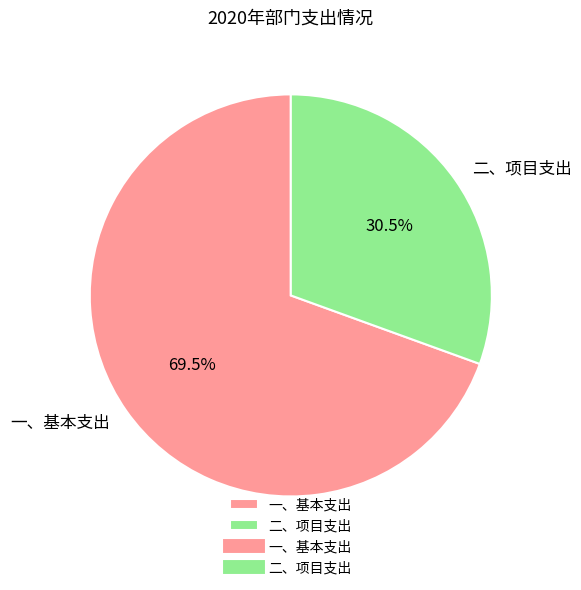

How many slices are in this pie chart?

2